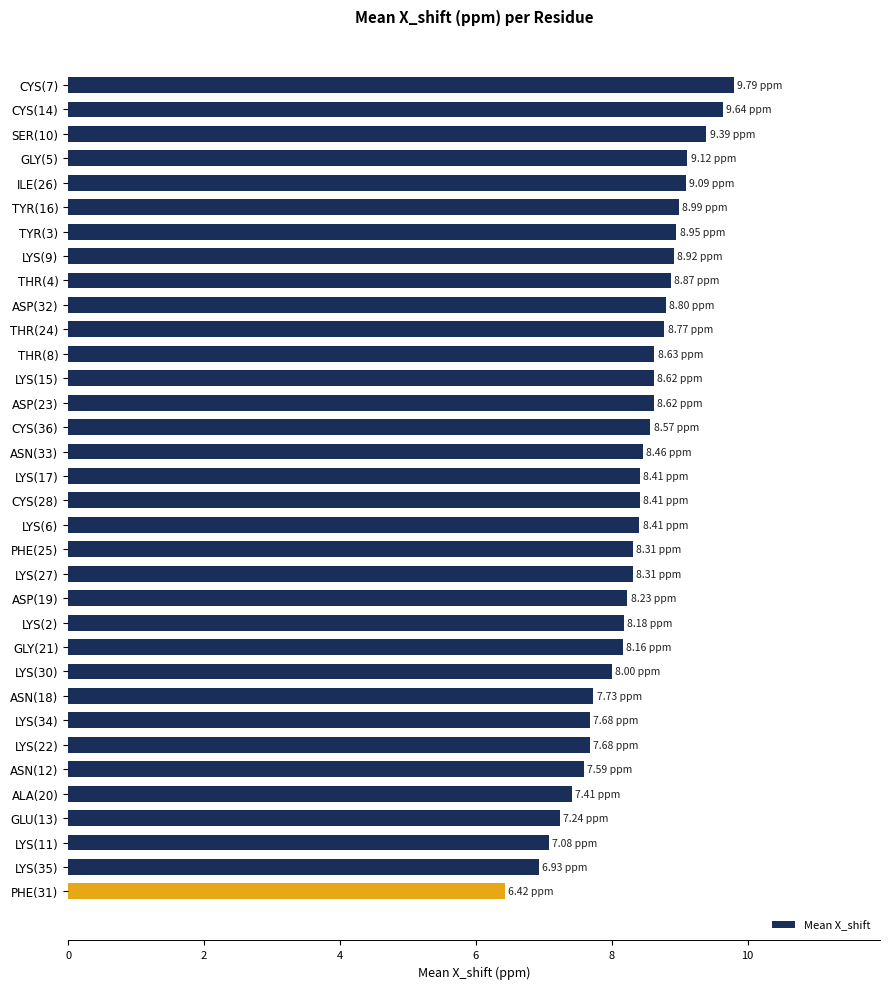

Which has a higher value, CYS(28) or LYS(30)?

CYS(28)